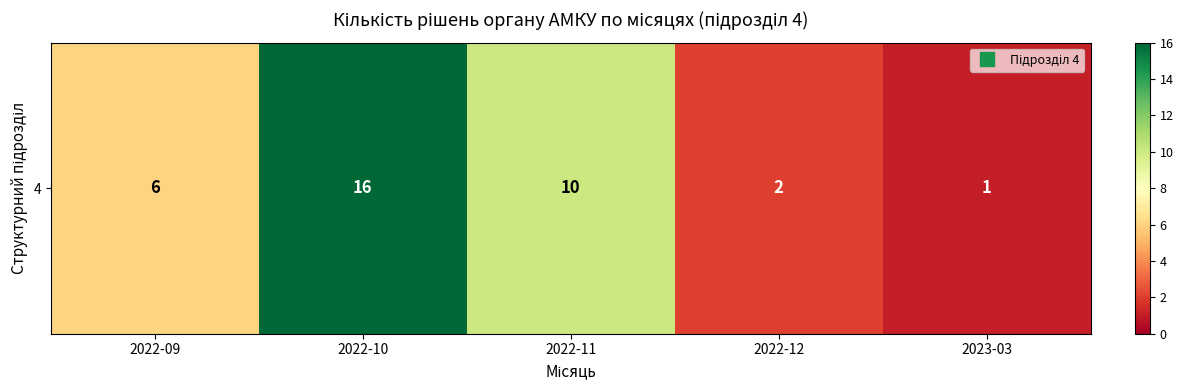

How many values exceed 6?

2